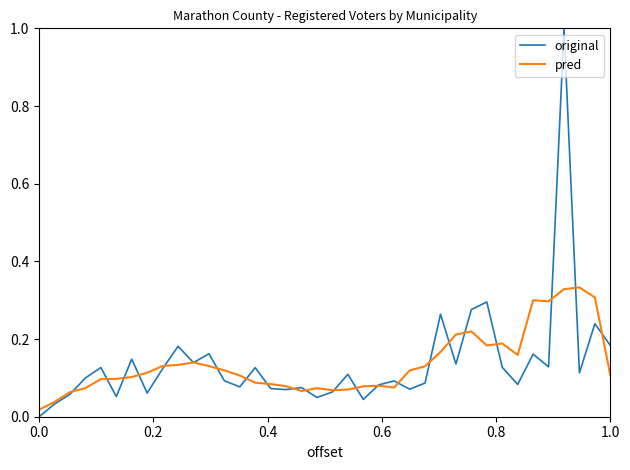

List the series in order of their peak value, lowest first.

pred, original